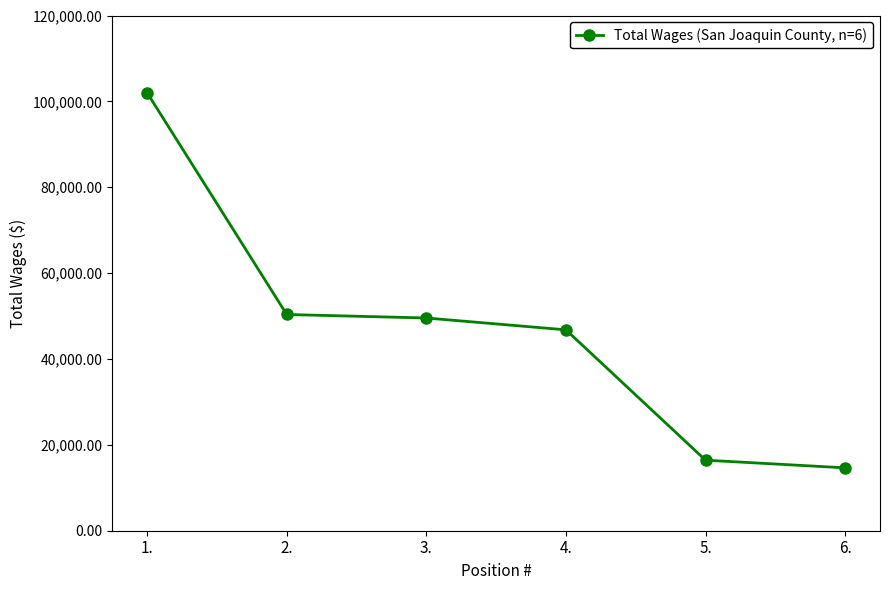

What is the smallest value displayed?

14647